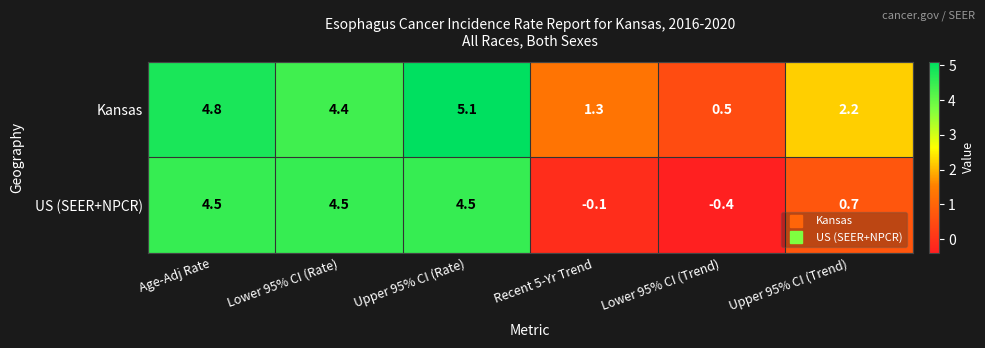

List the series in order of their peak value, highest first.

Kansas, US (SEER+NPCR)